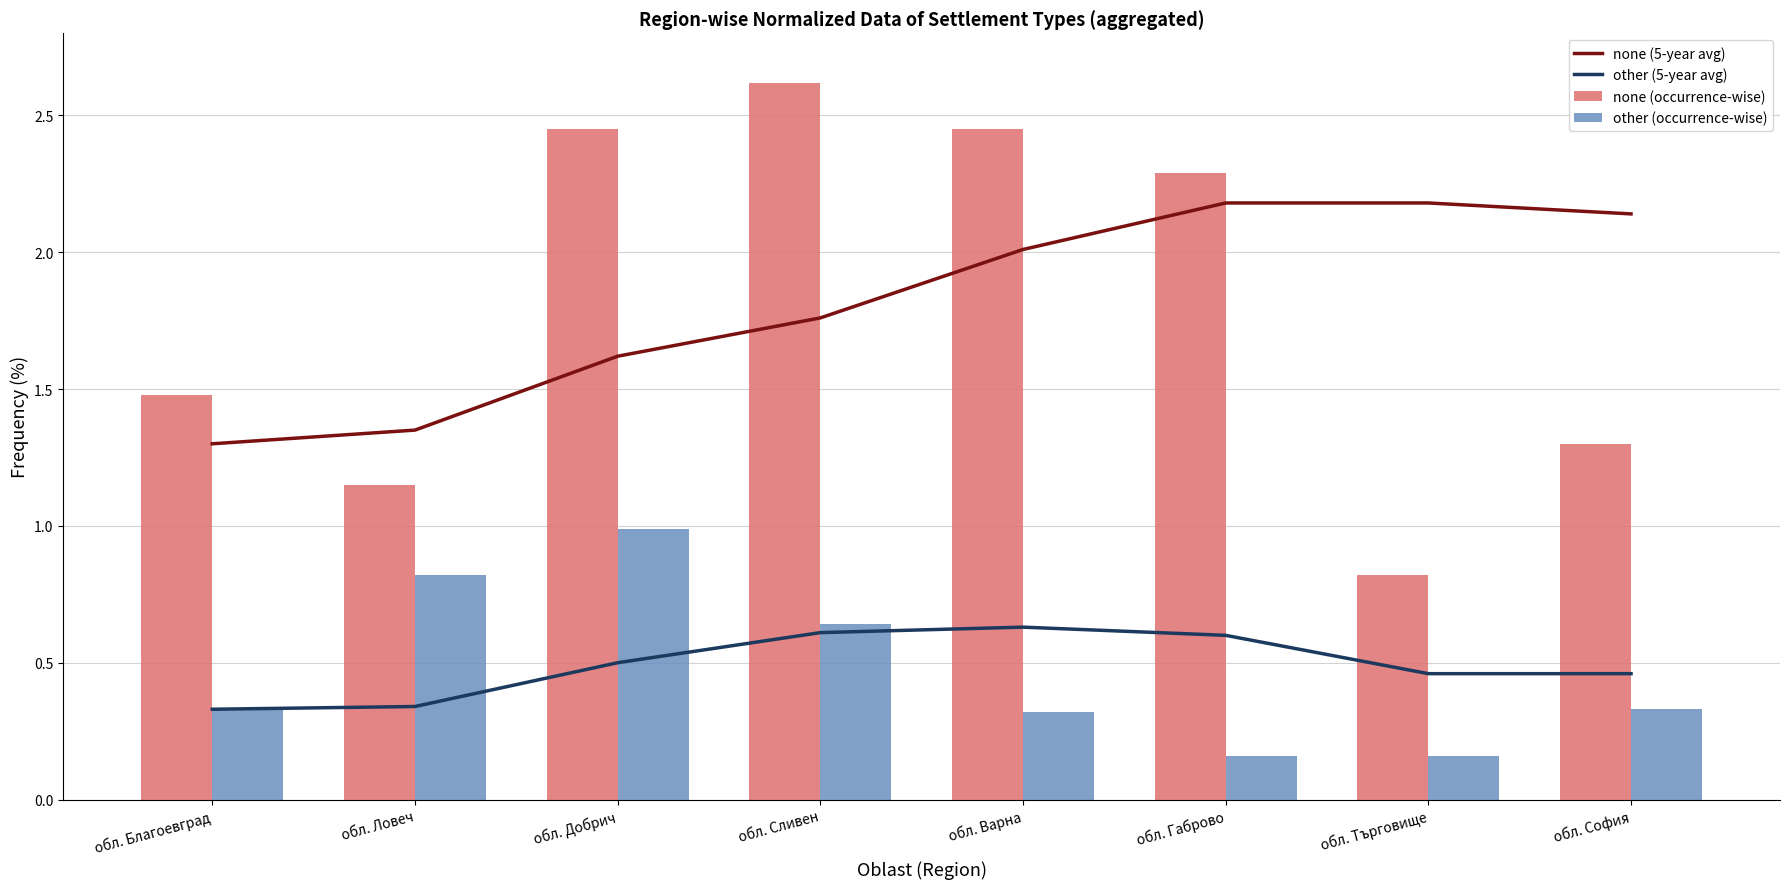

Does the chart contain stacked bars?

No